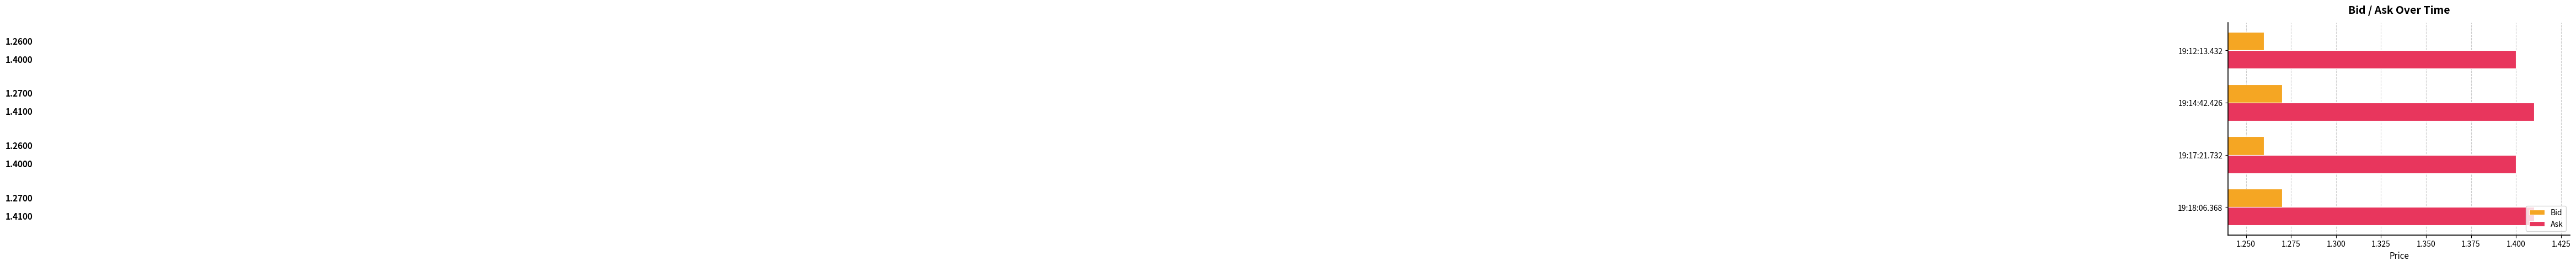

How many series are shown in this chart?

2